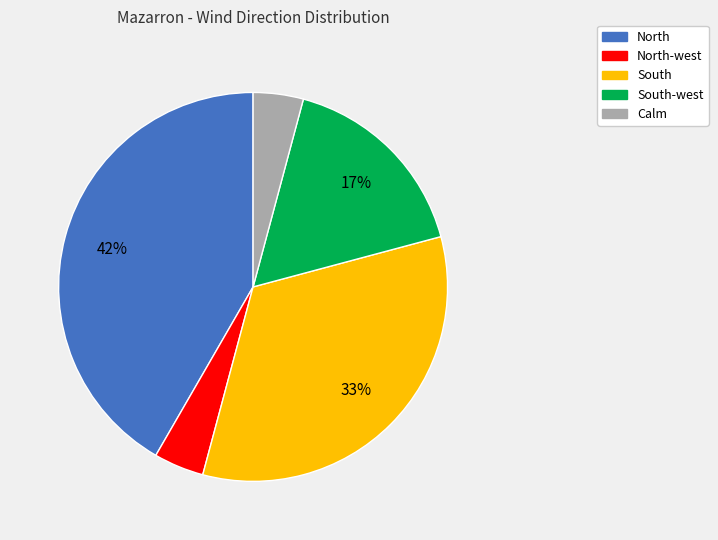

To the nearest percent, what is the average slice percentage?

20%